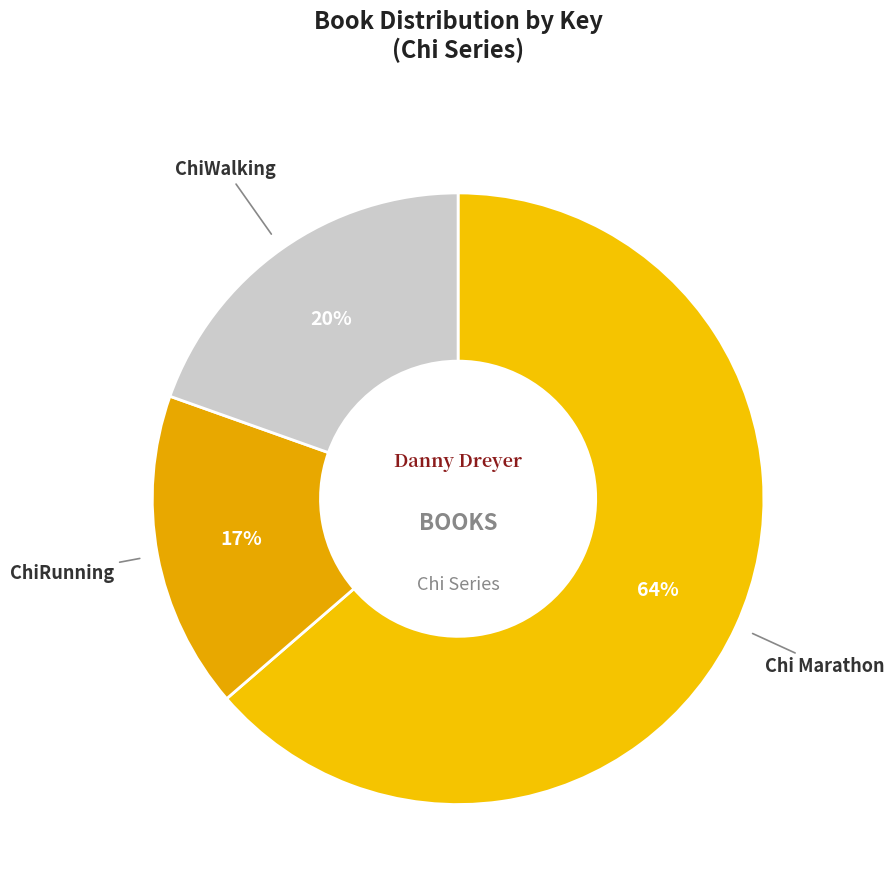

To the nearest percent, what is the difference between the largest and smallest slice percentages?

47%